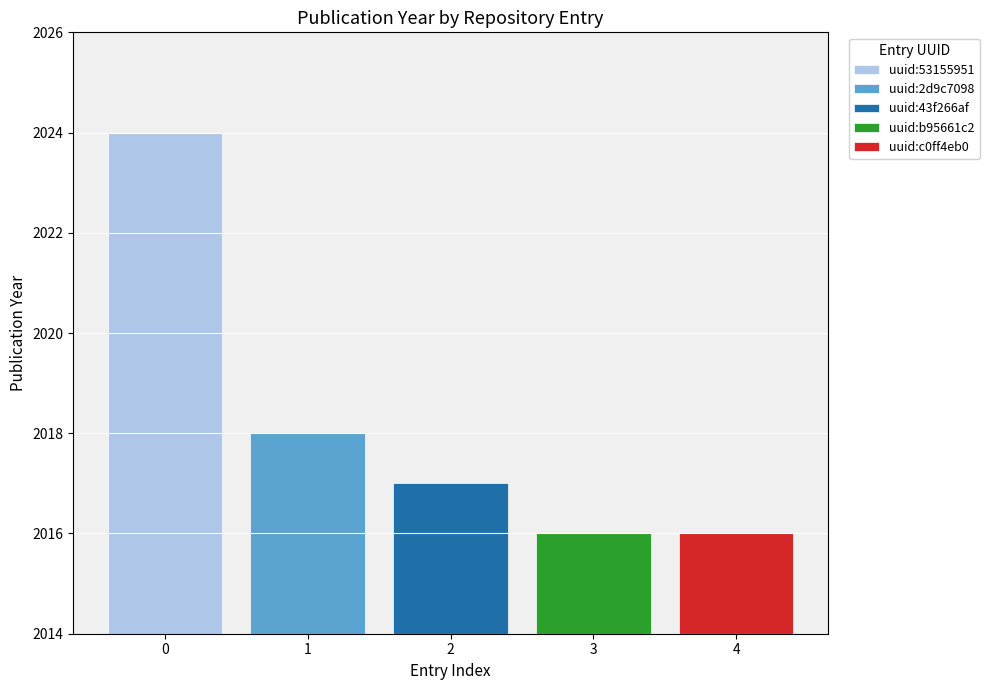

How many data points are less than 2017?

2